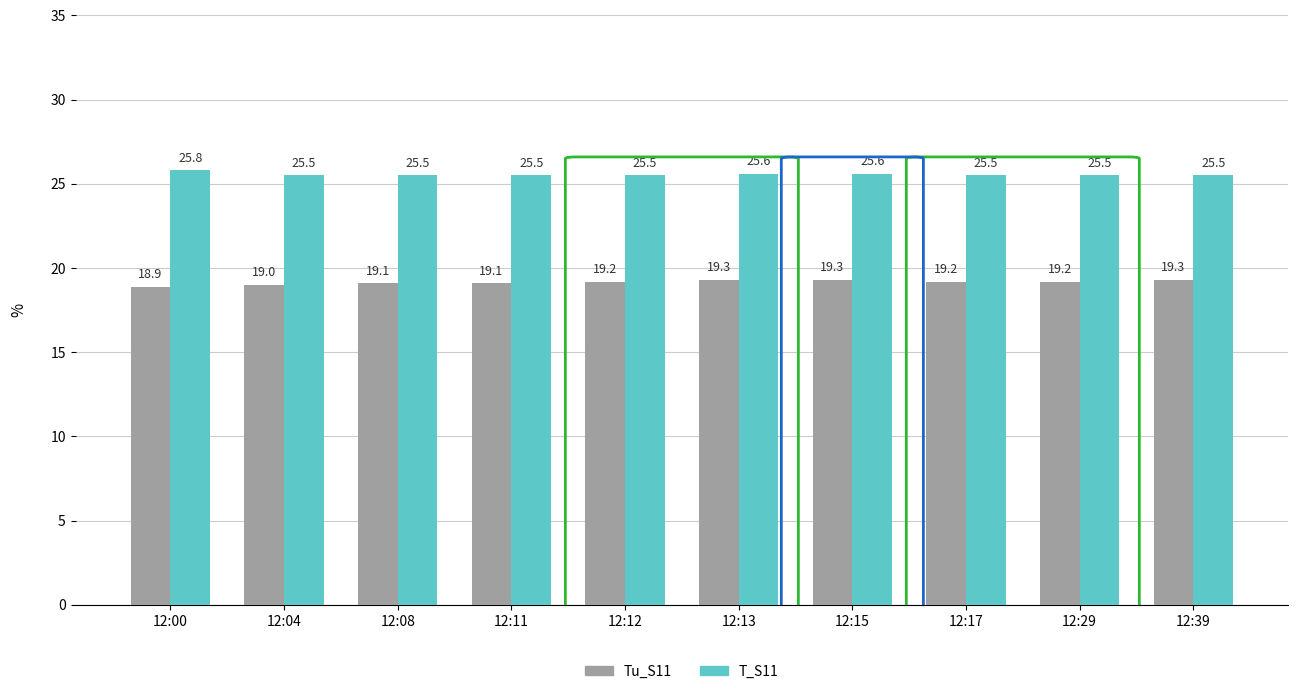

What is the value of the Tu_S11 bar at the 10th from the left?

19.3